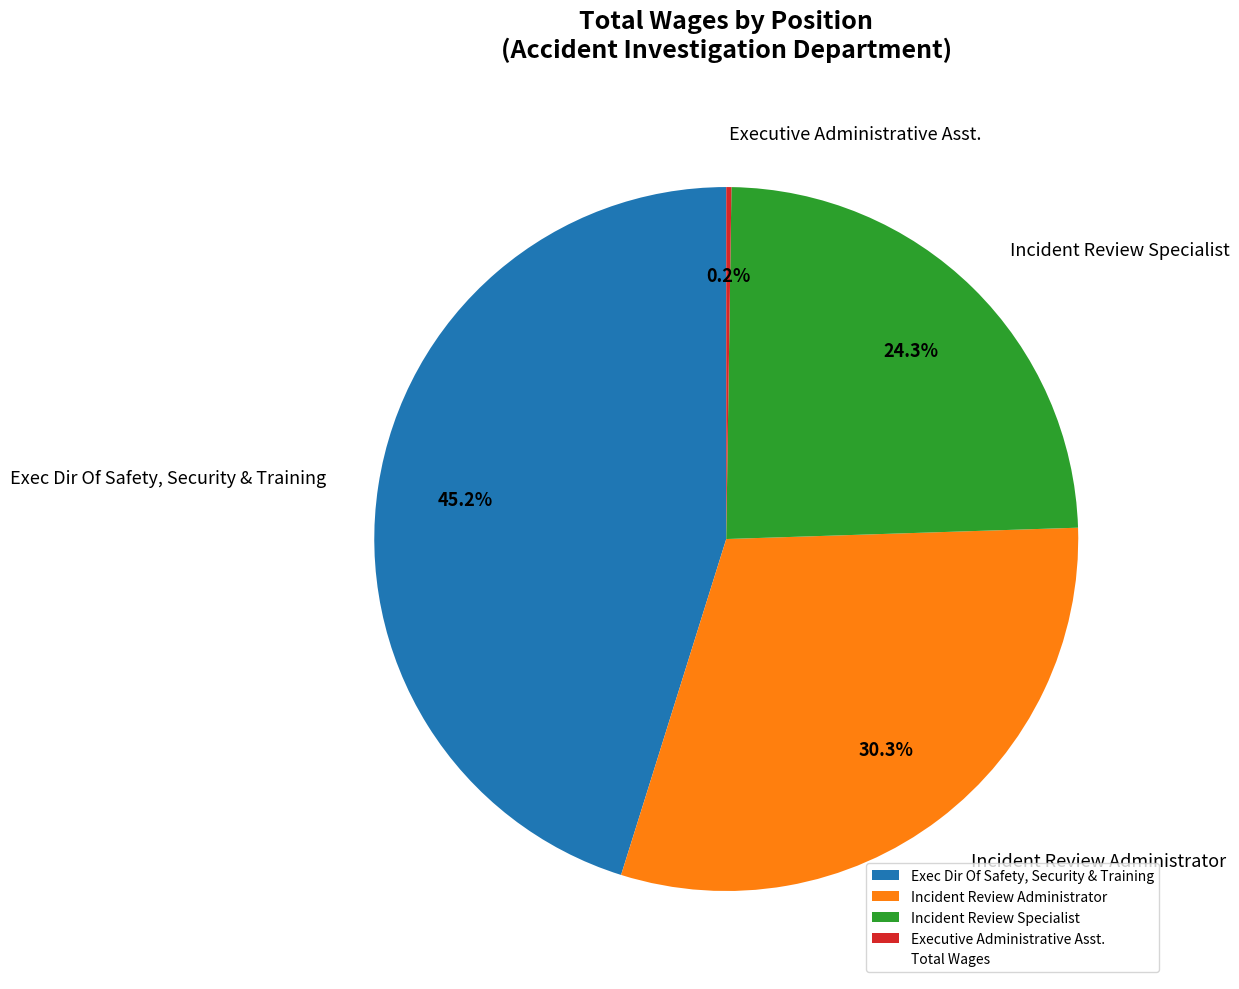

Does any single category account for the majority?

No